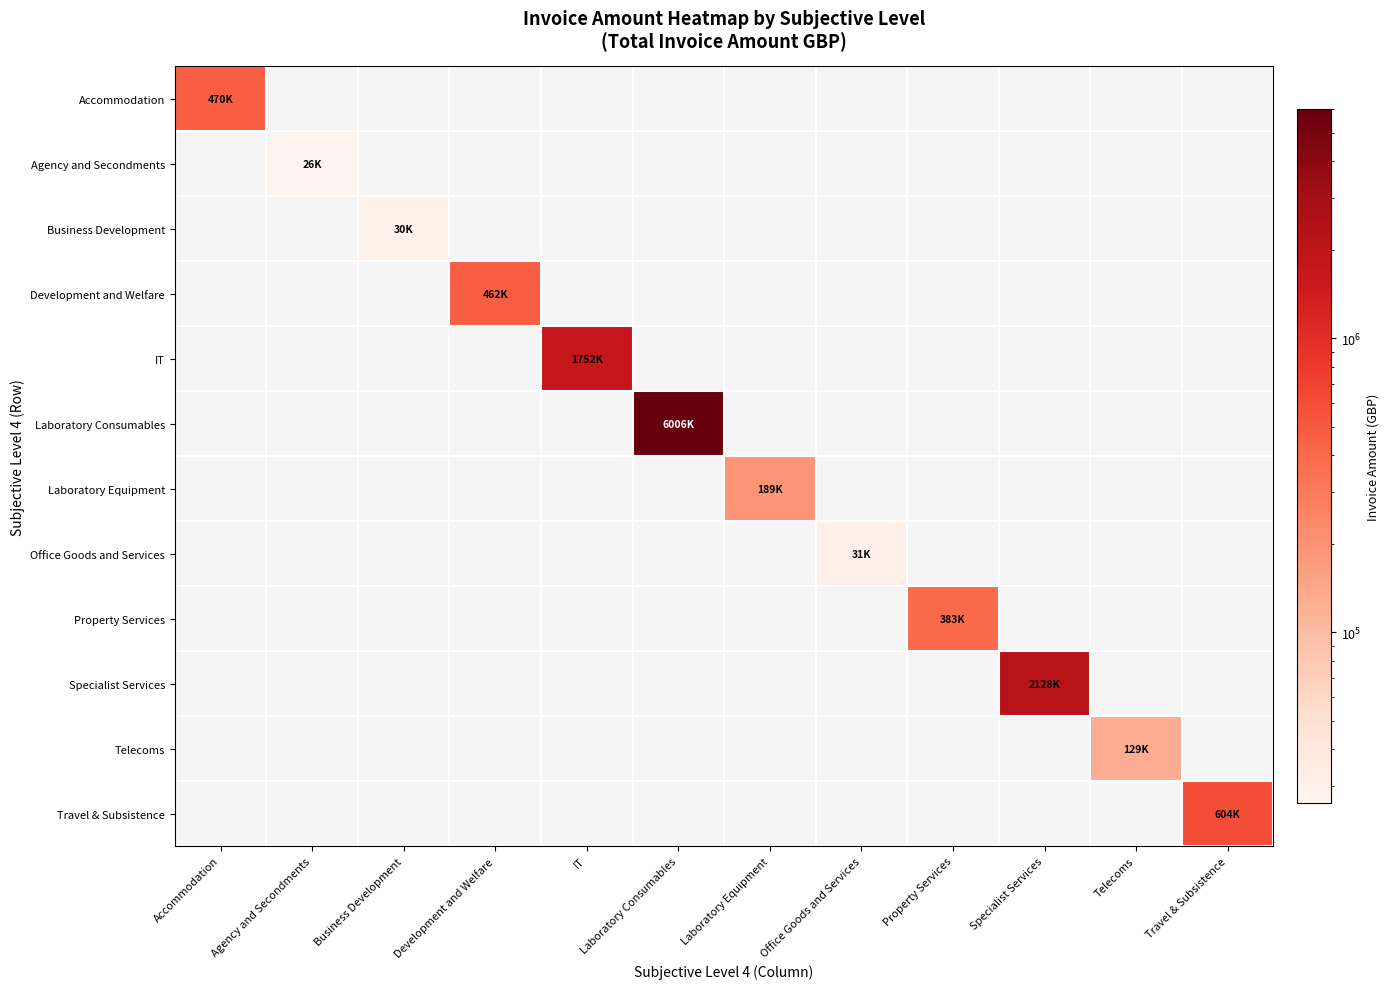

What is the smallest value displayed?

26197.2